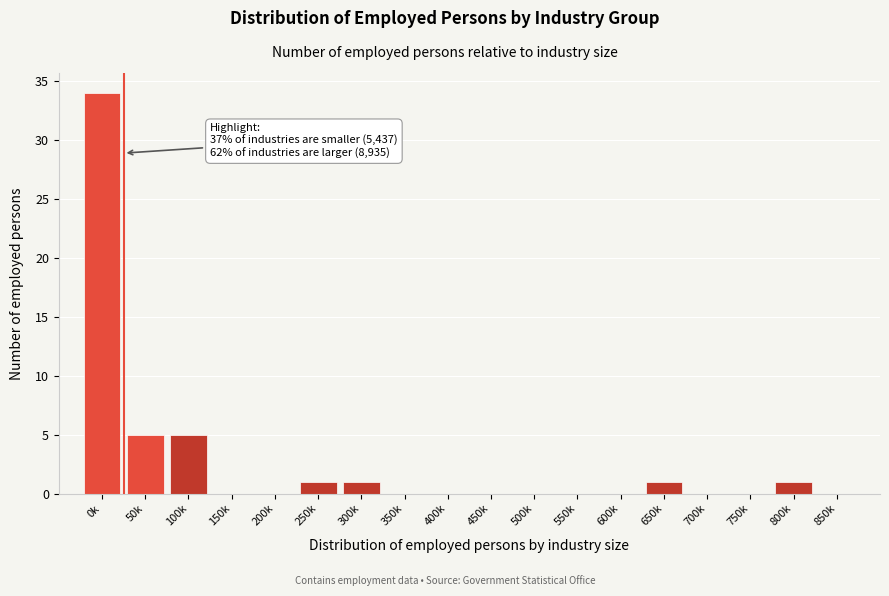

Reading left to right, extract all data points from this chart.

0k=34	50k=5	100k=5	150k=0	200k=0	250k=1	300k=1	350k=0	400k=0	450k=0	500k=0	550k=0	600k=0	650k=1	700k=0	750k=0	800k=1	850k=0